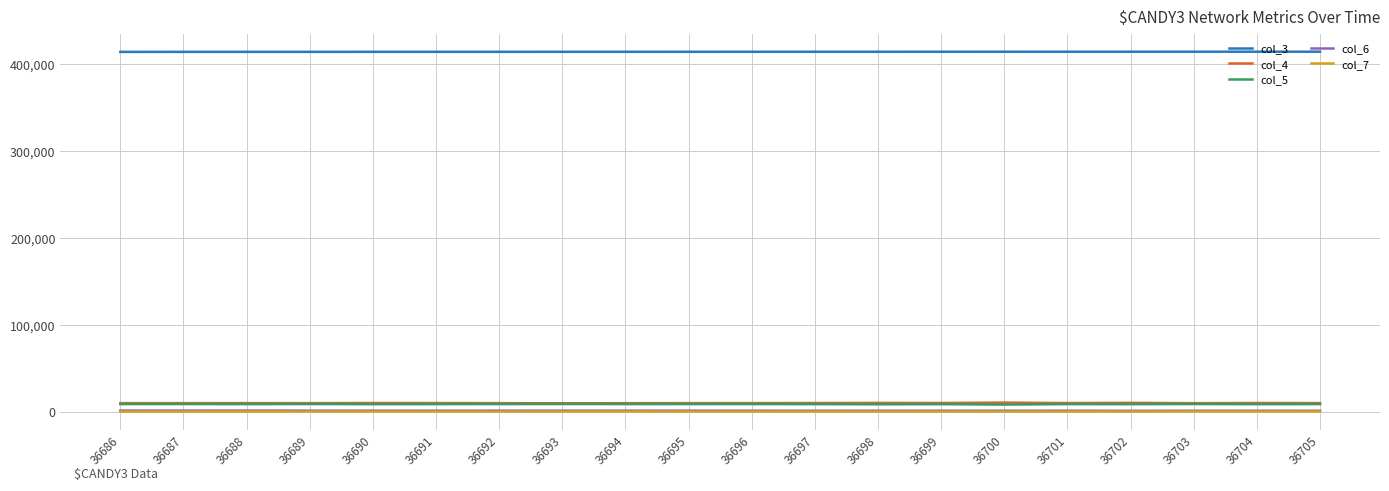

True or false: col_4 and col_5 cross at least once.

False